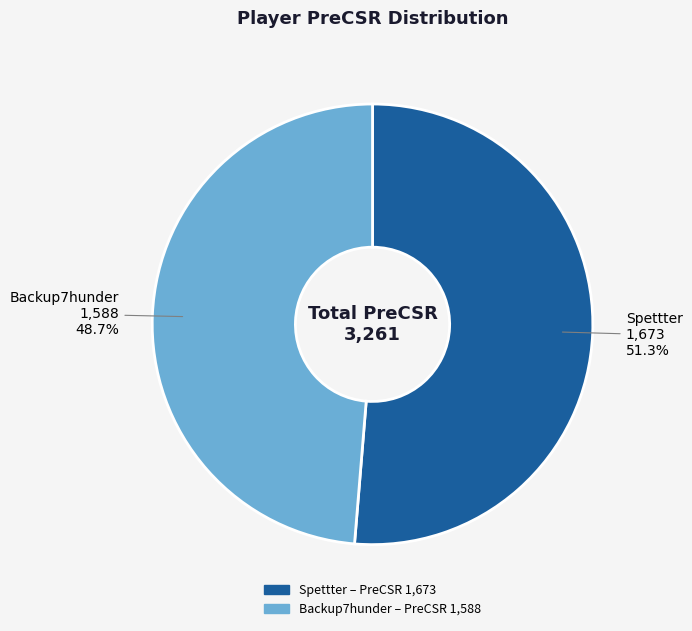

Count the number of slices in the pie.

2